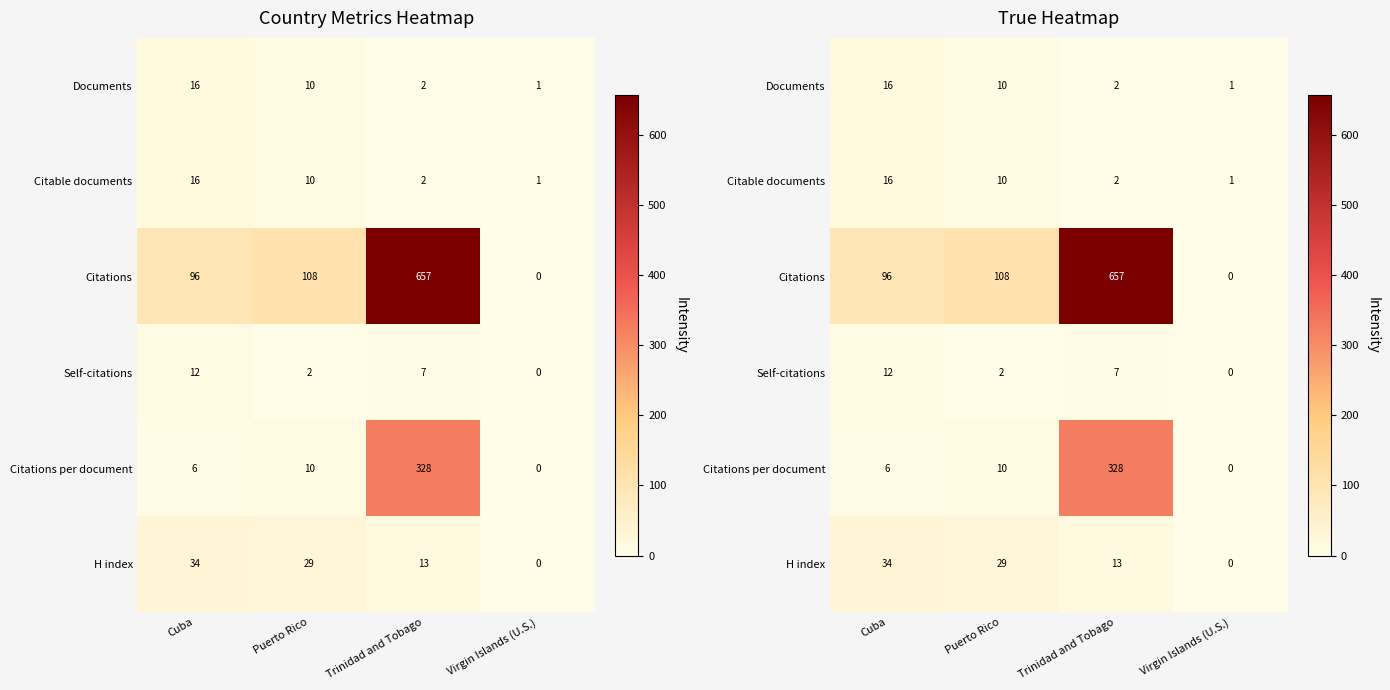

What is the difference between the second highest and second lowest values in the Citable documents series?

8